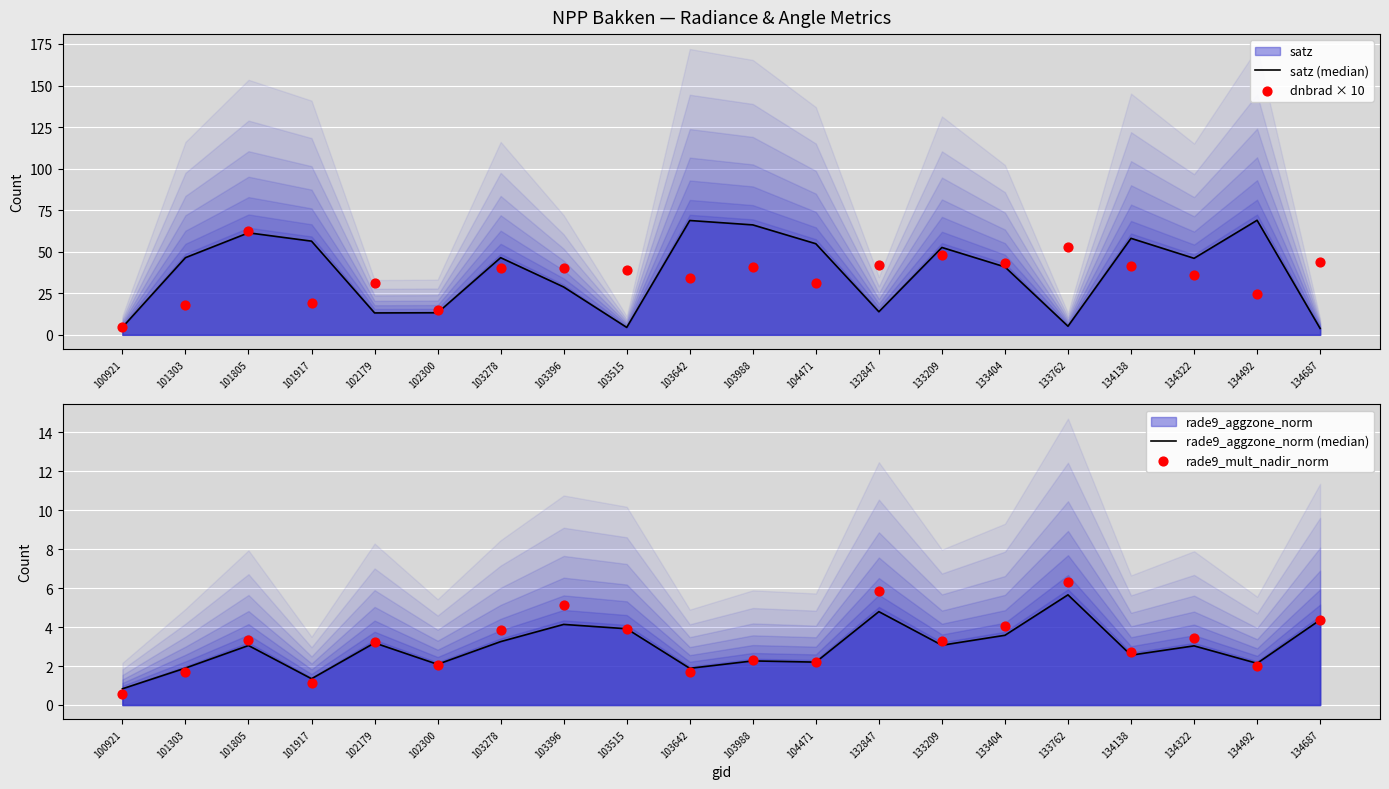

What is the total value across all series at 134322?

88.6